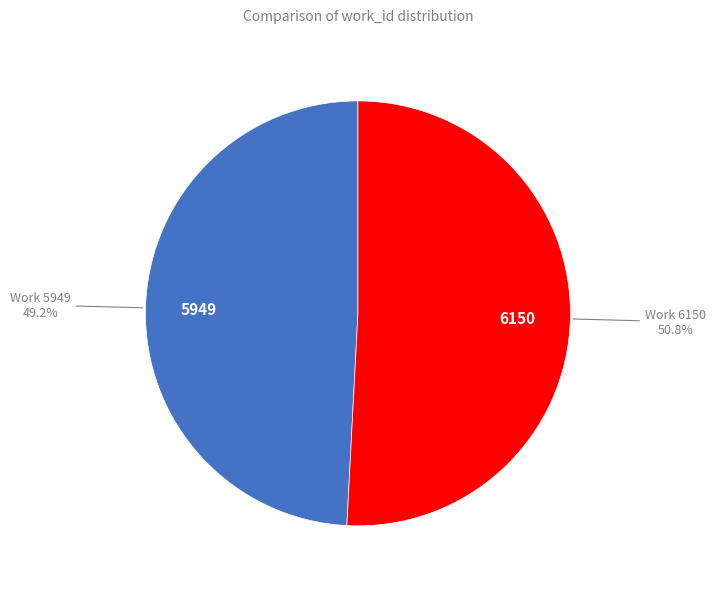

Is there any slice that represents more than half of the pie?

Yes